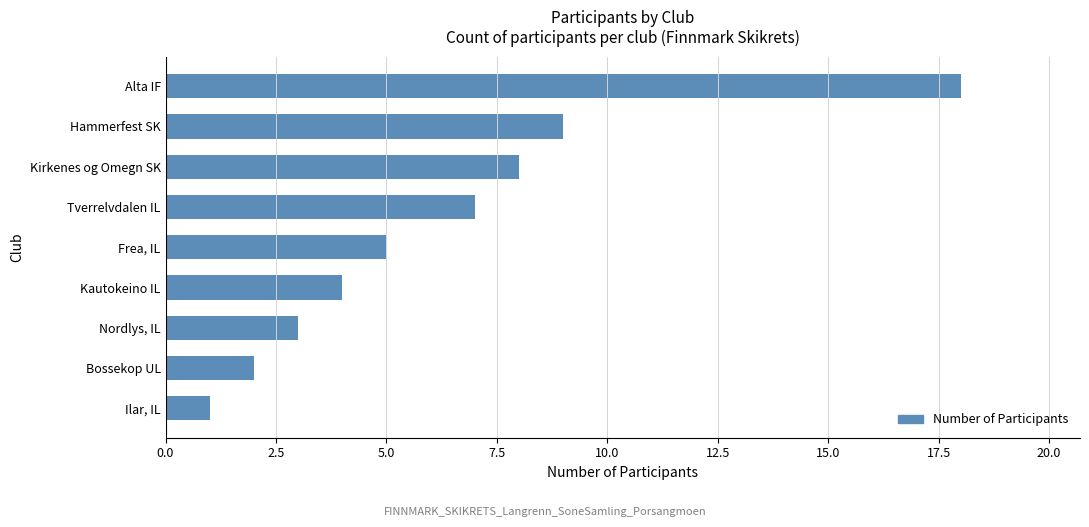

Does the chart contain stacked bars?

No